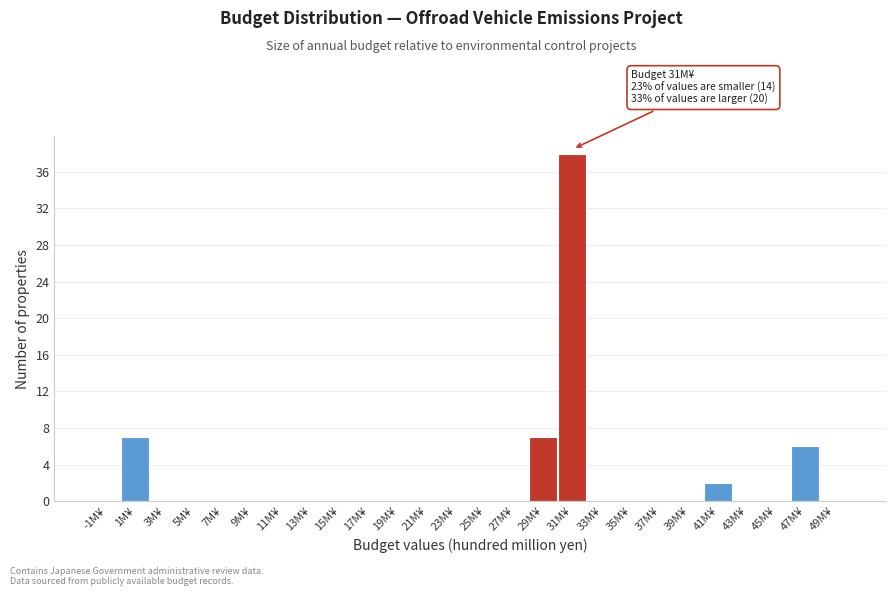

Reading right to left, list all the values displayed in this chart.

49M¥=0	47M¥=6	45M¥=0	43M¥=0	41M¥=2	39M¥=0	37M¥=0	35M¥=0	33M¥=0	31M¥=38	29M¥=7	27M¥=0	25M¥=0	23M¥=0	21M¥=0	19M¥=0	17M¥=0	15M¥=0	13M¥=0	11M¥=0	9M¥=0	7M¥=0	5M¥=0	3M¥=0	1M¥=7	-1M¥=0